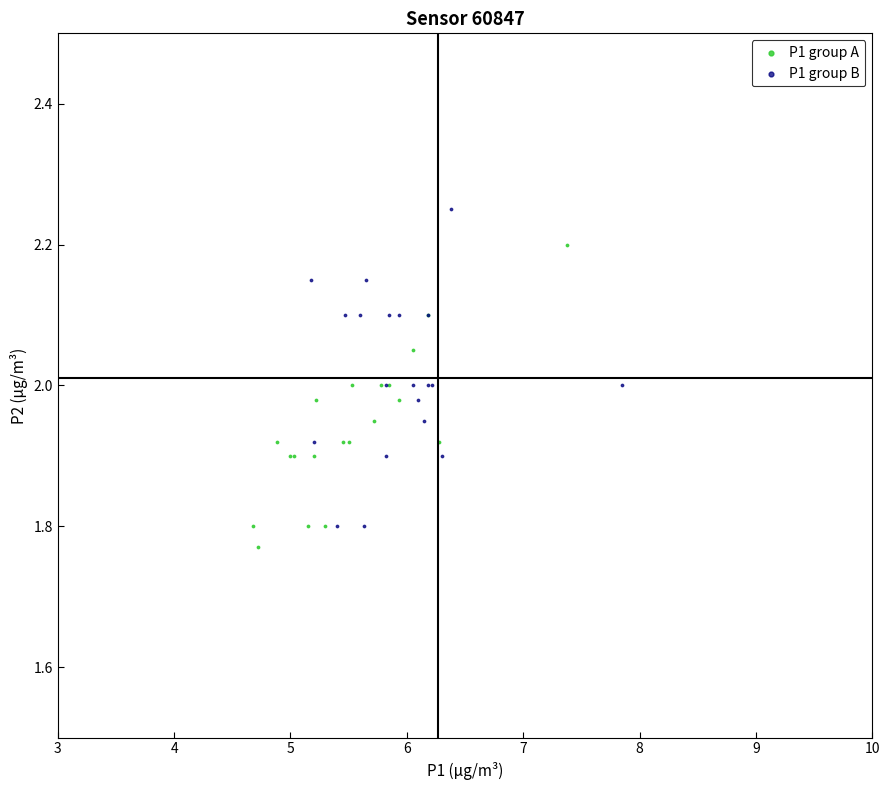

Which series reaches the maximum Y coordinate?

P1 group B